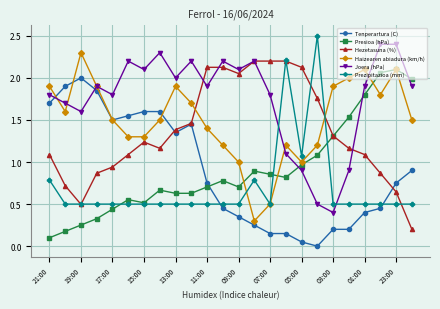

What is the sum of all Prezipitazioa (mm) values?

16.9